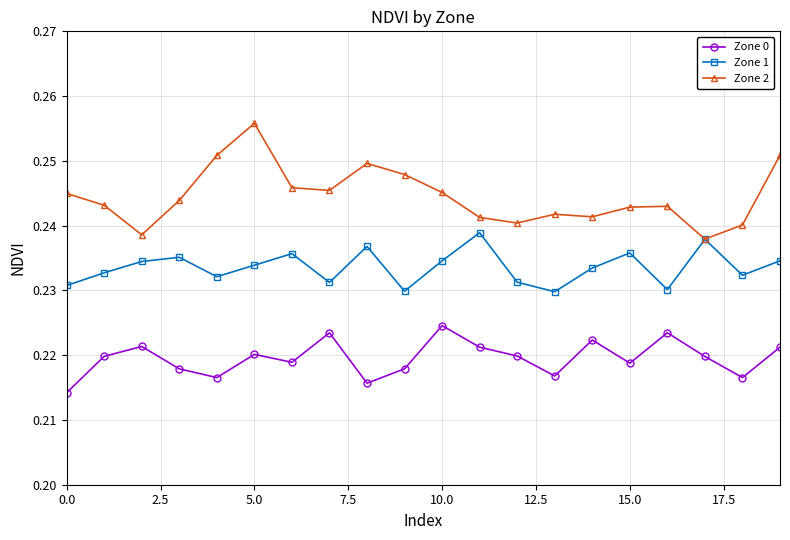

Rank the series by their maximum value, from highest to lowest.

Zone 2, Zone 1, Zone 0